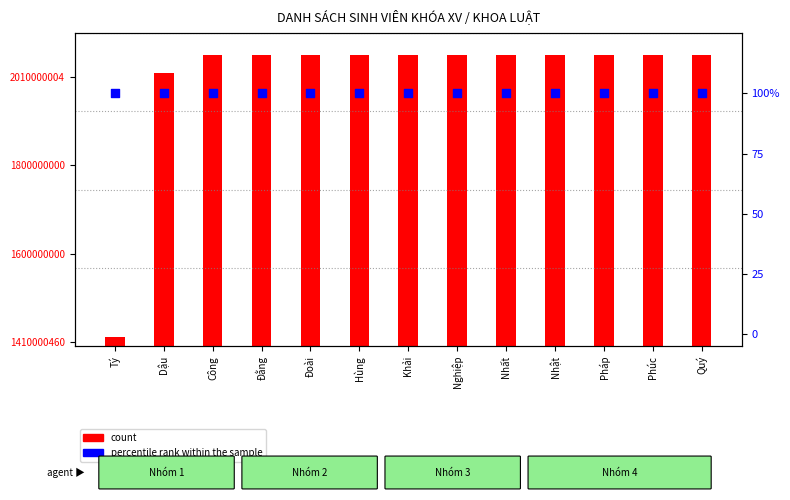

Which series reaches the minimum Y coordinate?

percentile rank within the sample